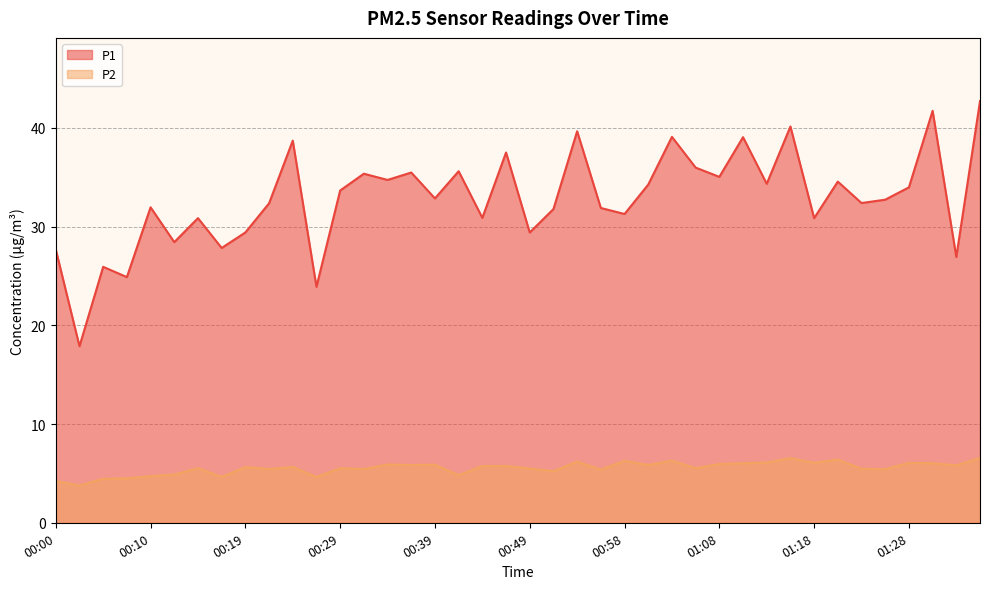

Between 01:18 and 01:01, which is larger?

01:01